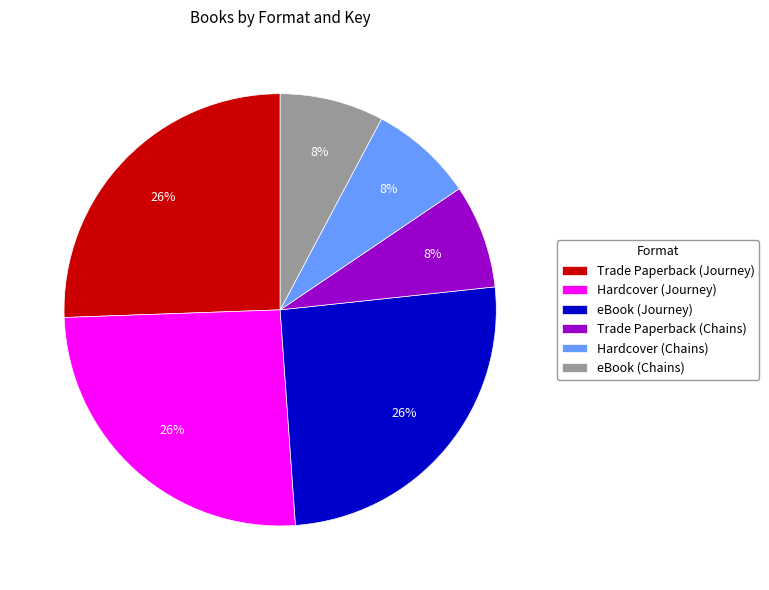

How many slices are in this pie chart?

6